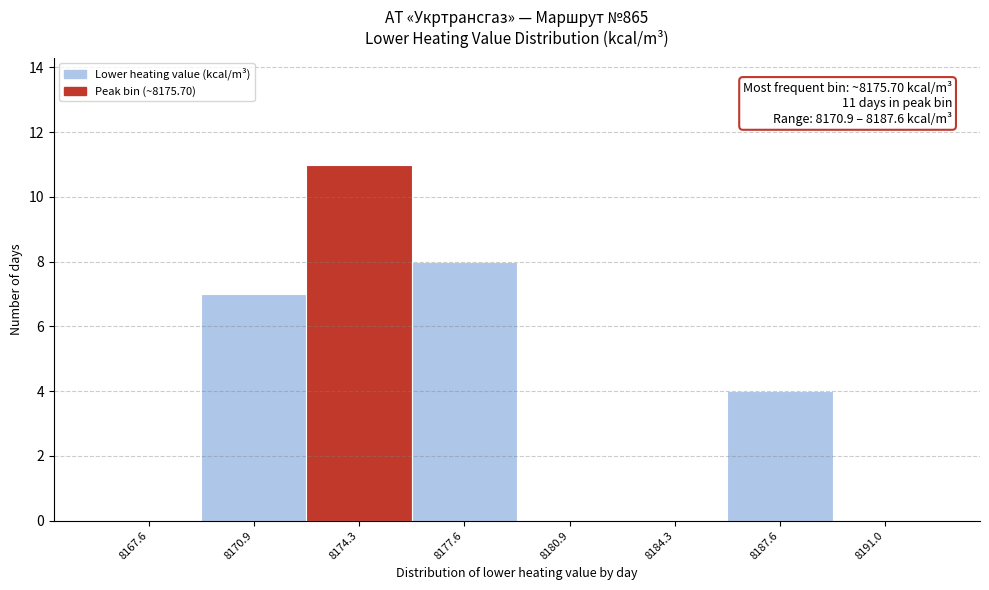

Over which range of the x-axis is the bar tallest?

8172.5 to 8176.0